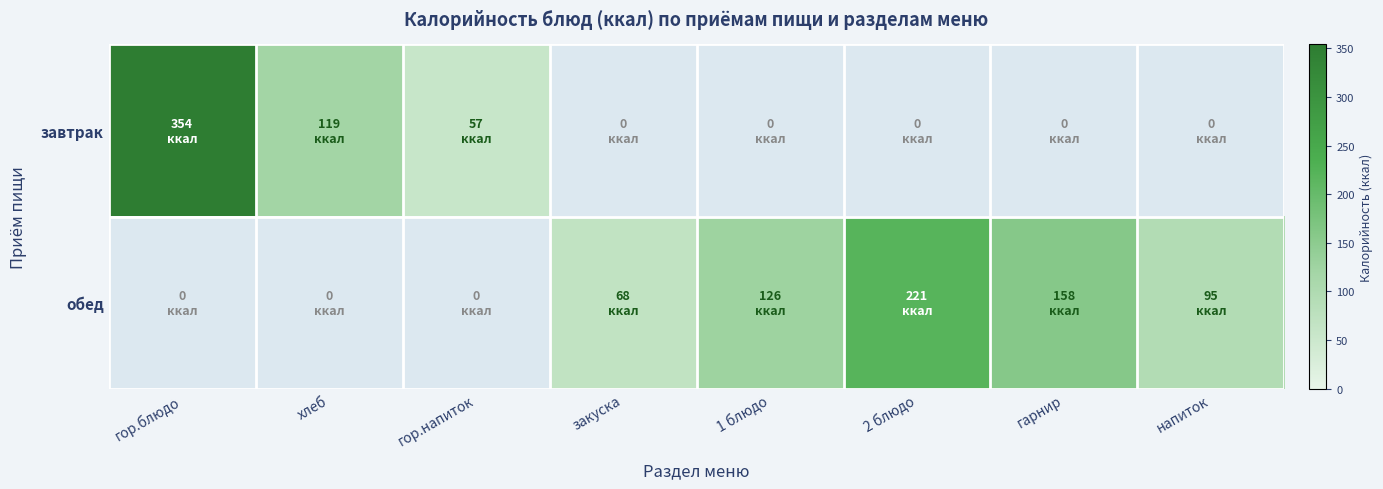

At how many categories does at least one series exceed 230?

1